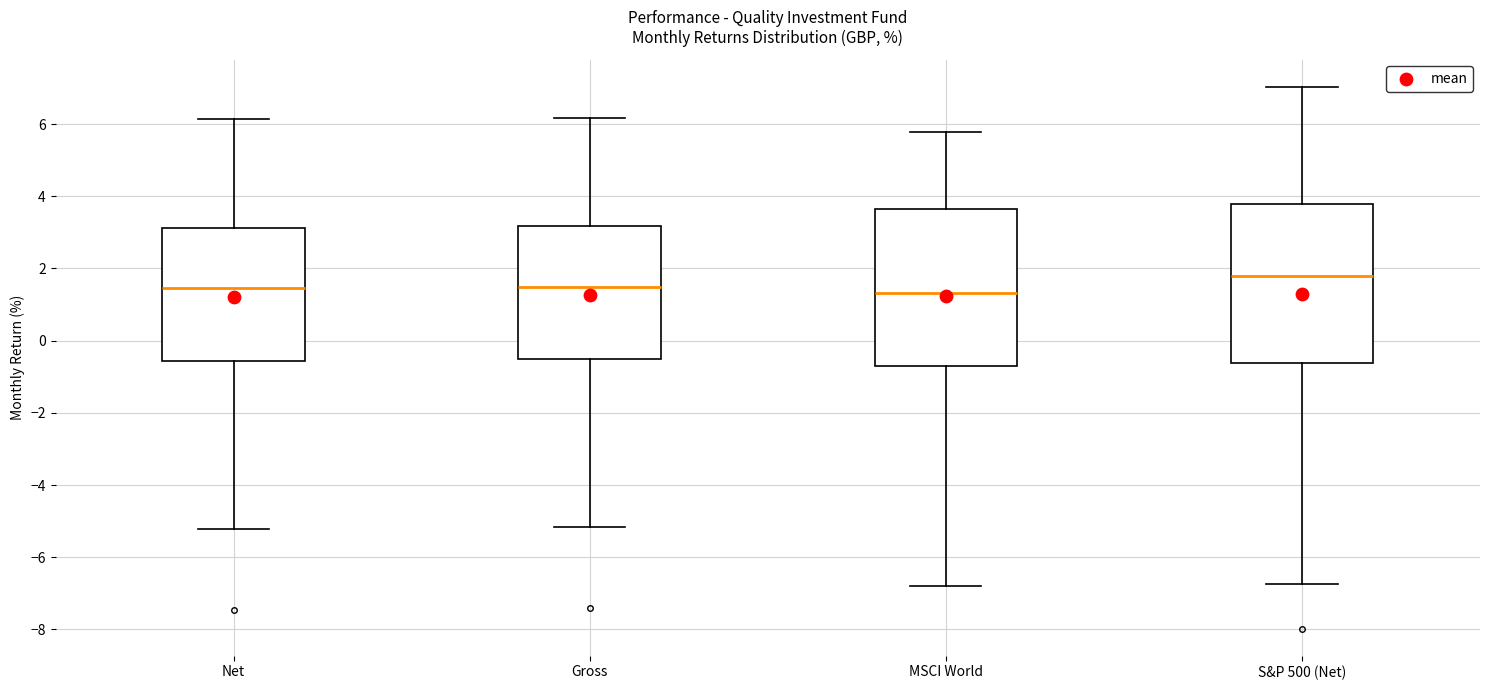

Where does the lower whisker of the box for MSCI World end on the y-axis? The values are not printed on the chart, so give them approximately, as read against the axis.

-6.8